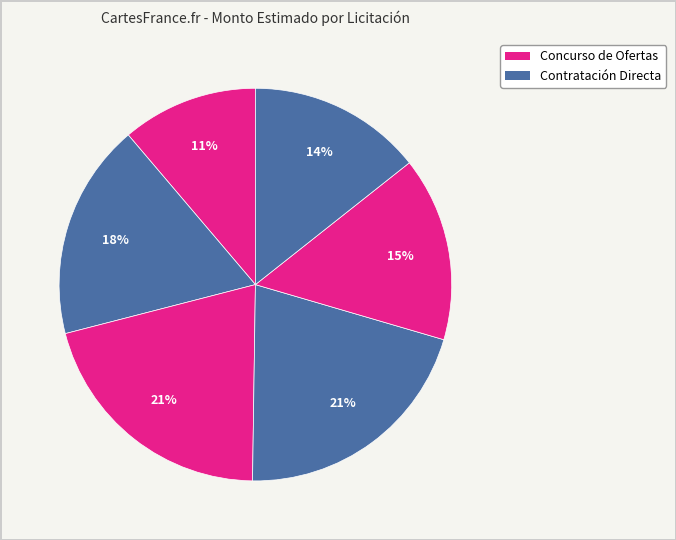

Count the number of slices in the pie.

6